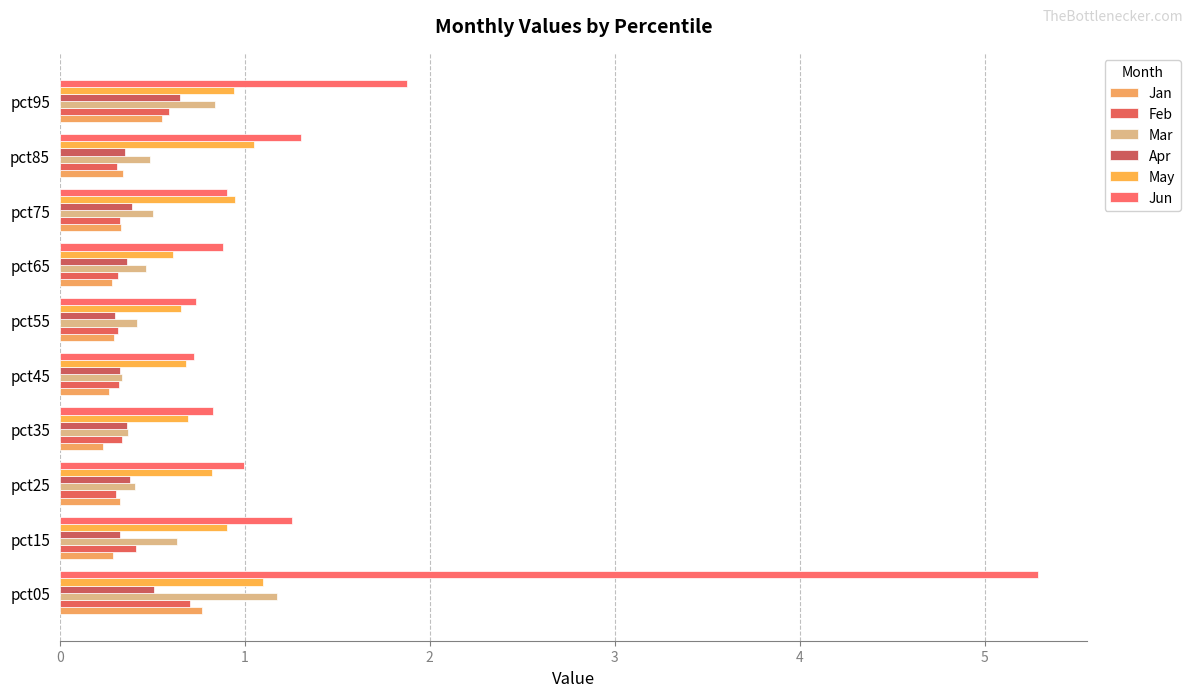

How many categories are shown in the chart?

10